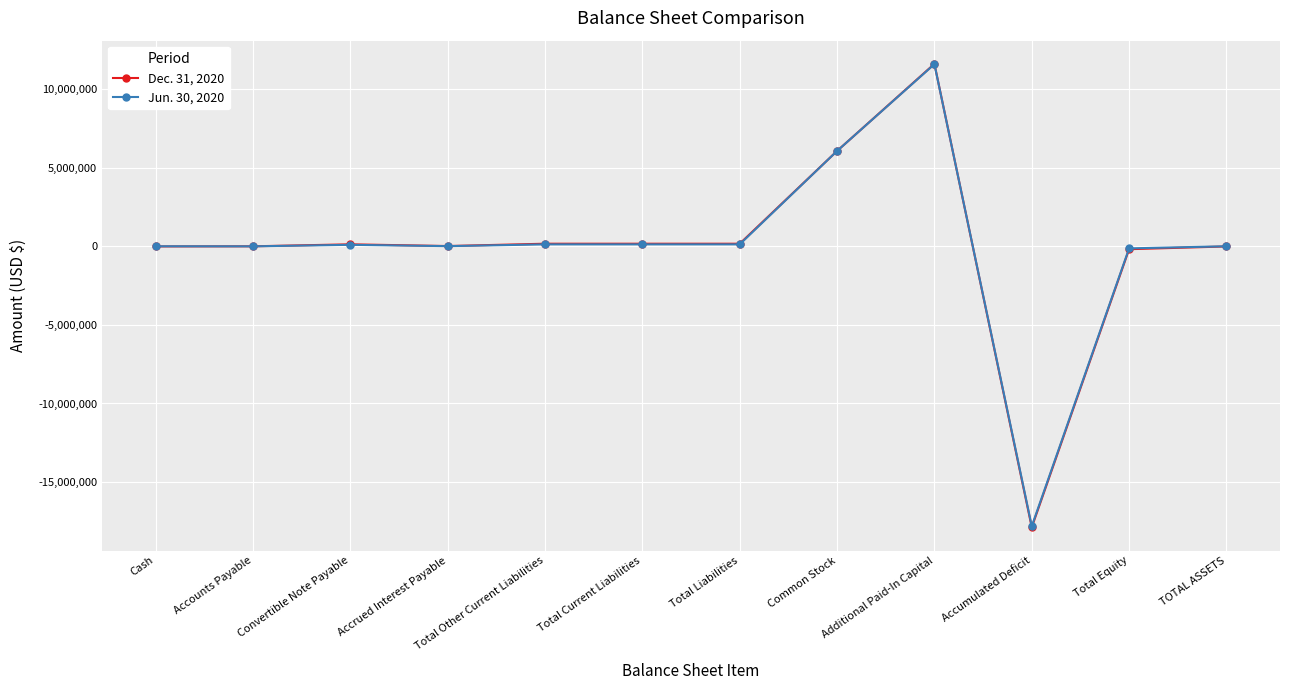

Is the value of Jun. 30, 2020 at Accrued Interest Payable greater than the value of Dec. 31, 2020 at Accumulated Deficit?

Yes